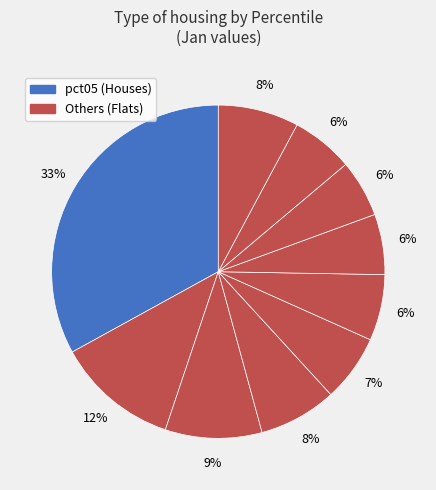

Which category has the biggest portion of the pie?

pct05